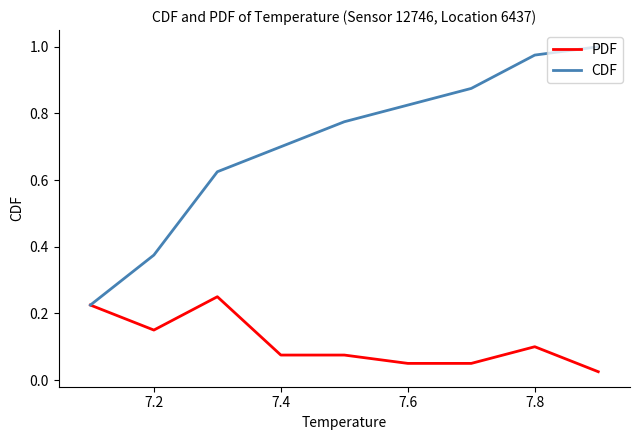

Rank the series by their maximum value, from highest to lowest.

CDF, PDF